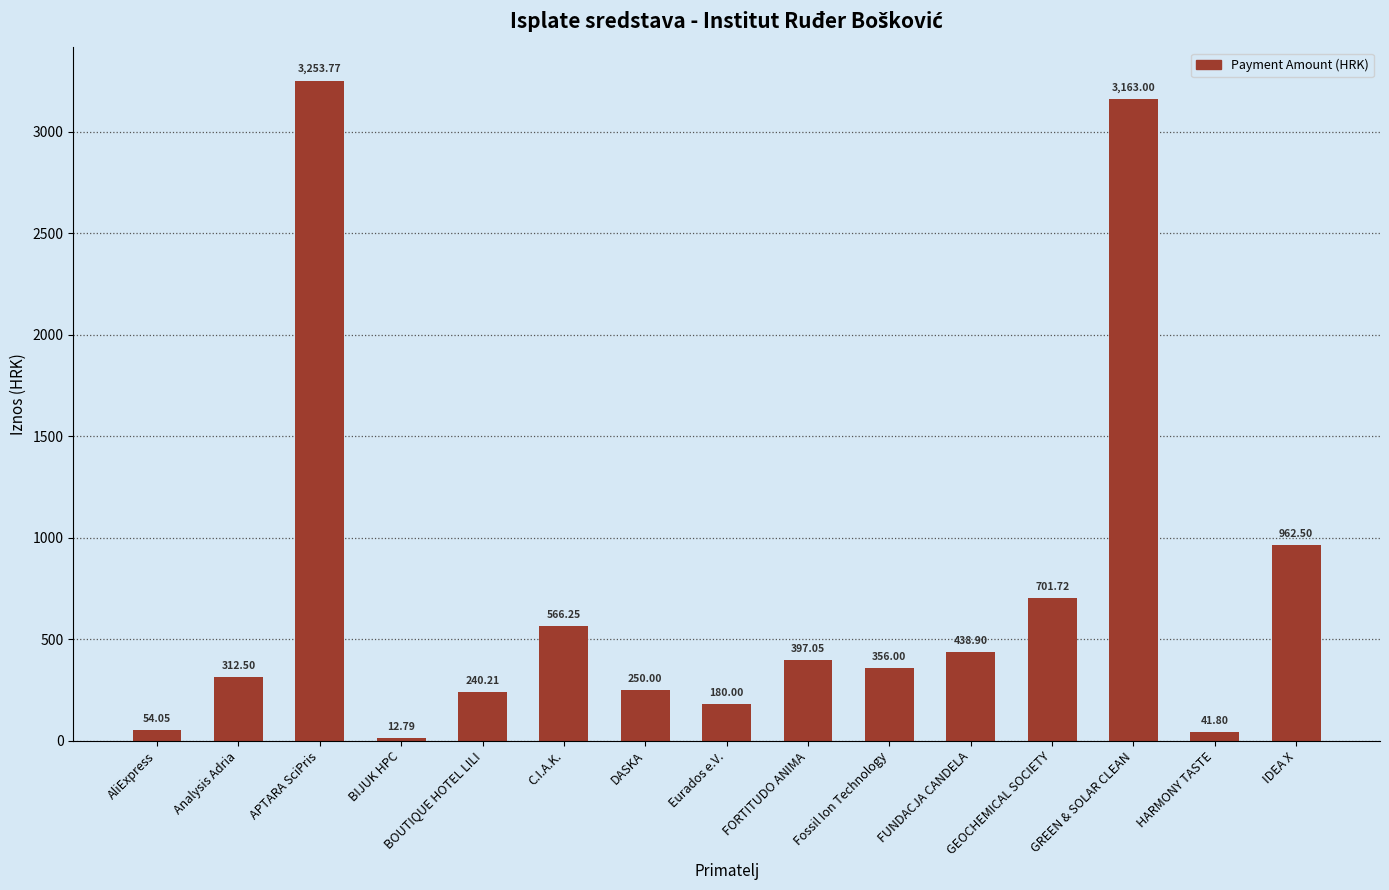

Approximately how many times larger is the value at IDEA X compared to GEOCHEMICAL SOCIETY?

1.4